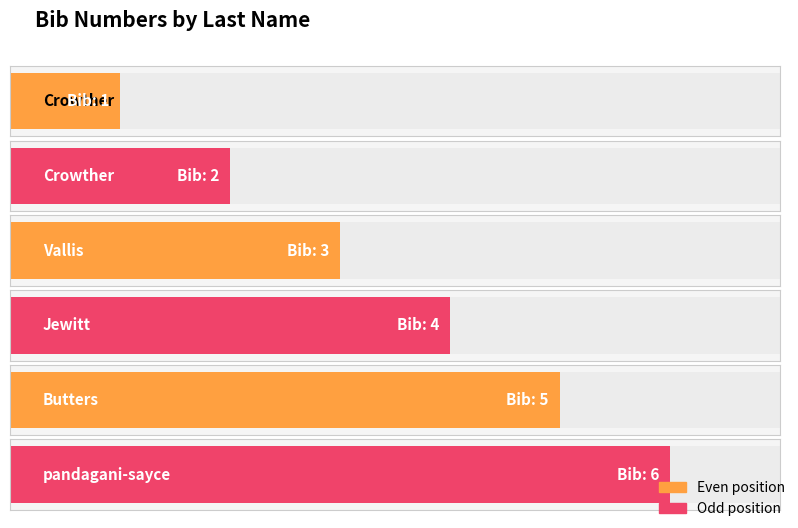

What is the minimum value shown in the chart?

1